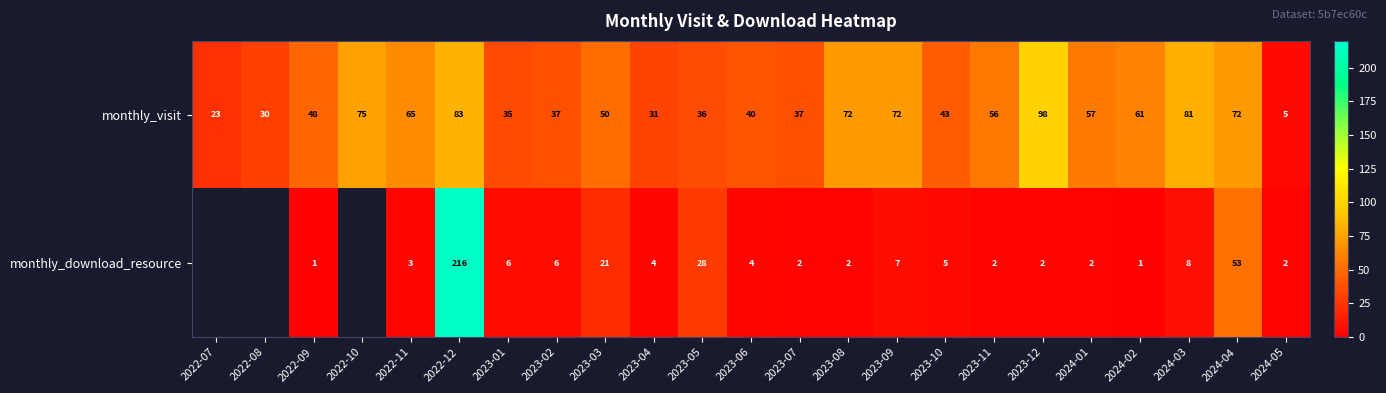

At which category does the chart reach its minimum across all series?

2022-09